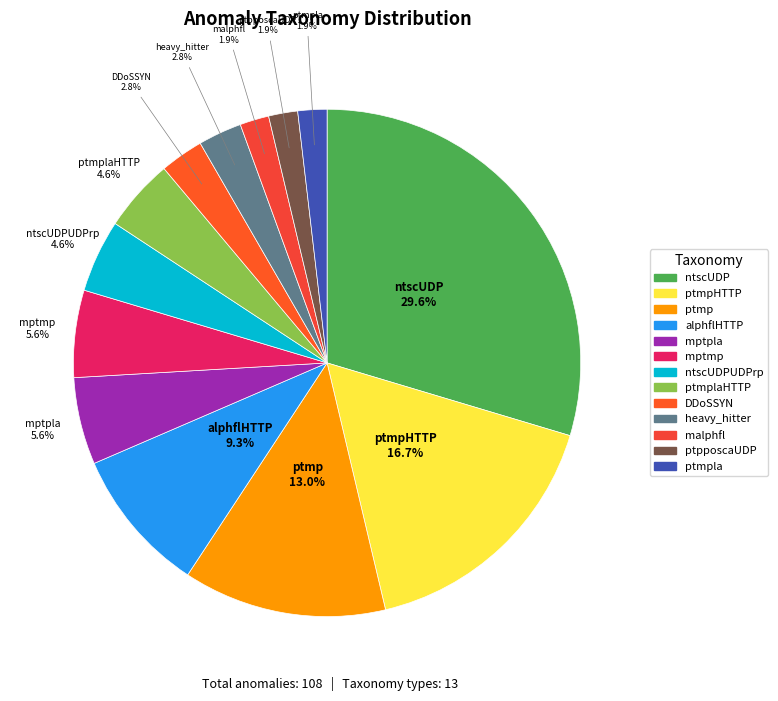

Is there a majority slice in this chart?

No